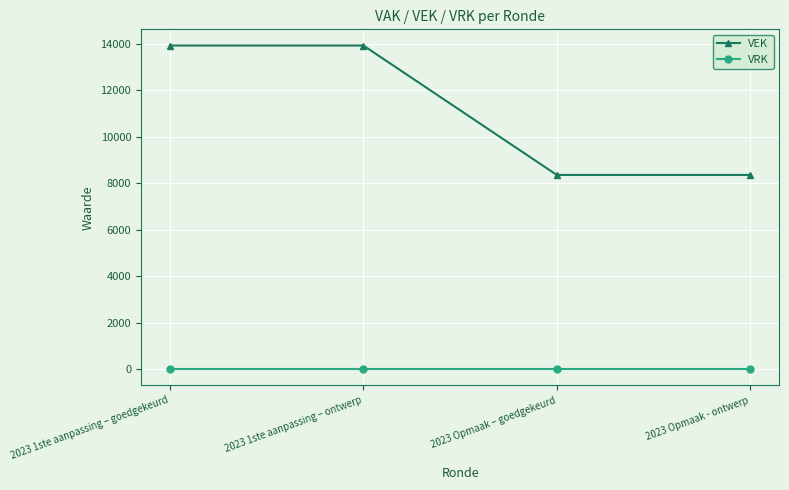

Reading right to left, list all the values displayed in this chart.

VEK: 8350	8350	13914	13914
VRK: 0	0	0	0